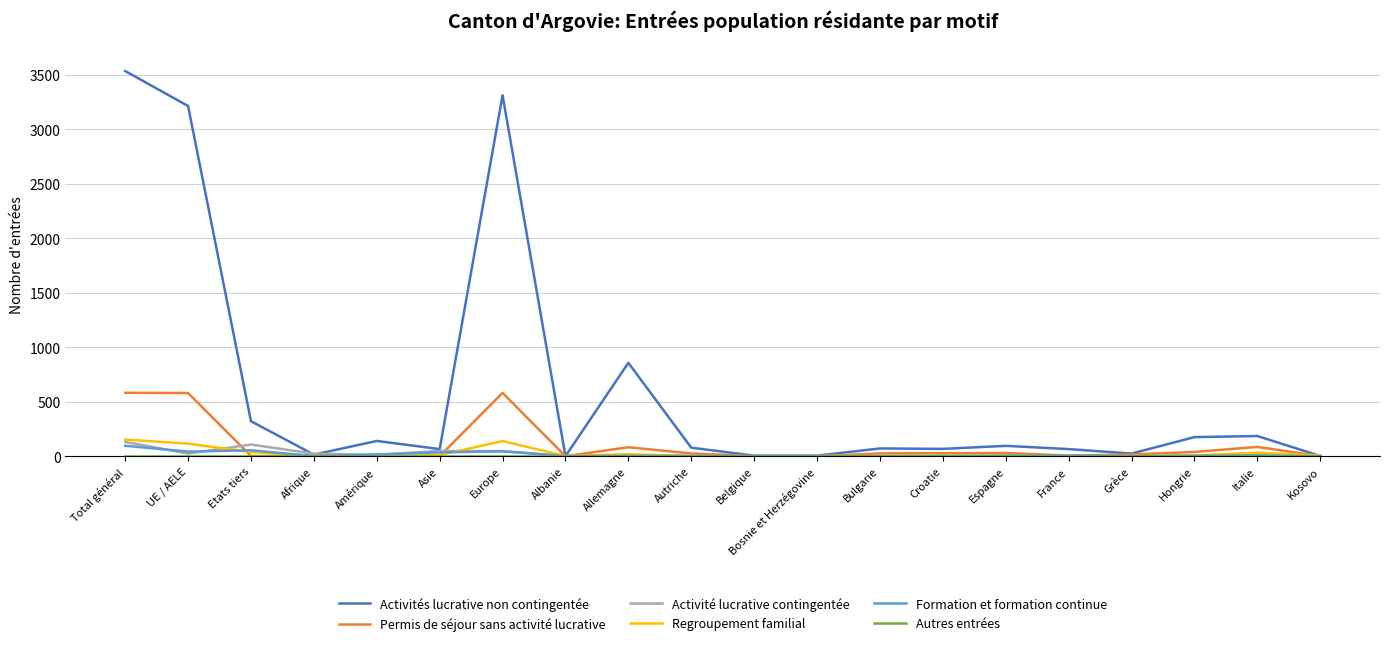

What is the difference between the highest and lowest values at Kosovo?

7